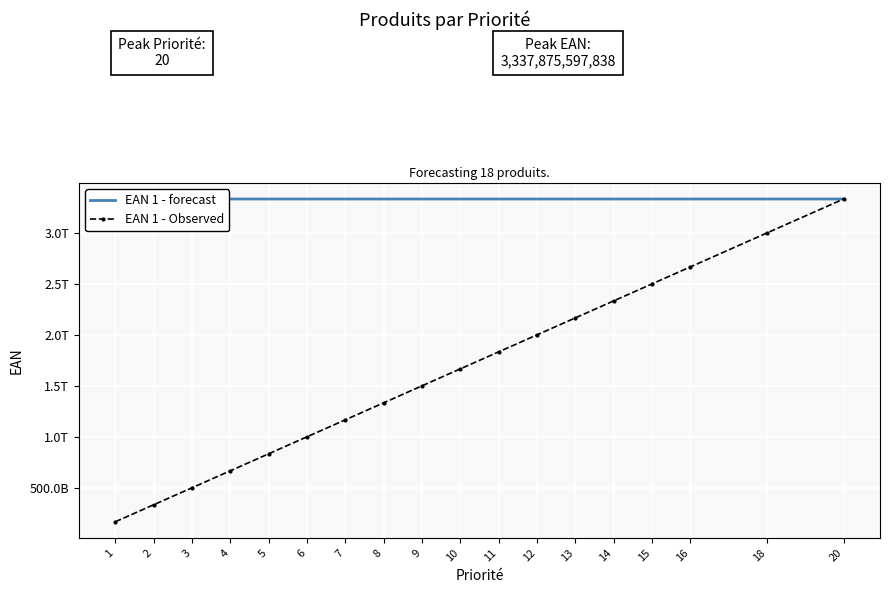

Reading right to left, what are all the values shown in this chart?

EAN 1 - forecast: 20=3337875597838.0	18=3337875489829.0	16=3337875594752.0	15=3337875398923.0	14=3337875486828.0	13=3337873401236.0	12=3337873401243.0	11=3337875524353.0	10=3337873401885.0	9=3337875542647.0	8=3337875542654.0	7=3337873400994.0	6=3337873401045.0	5=3337873401380.0	4=3337875594721.0	3=3337873401793.0	2=3337873401373.0	1=3337873401212.0
EAN 1 - Observed: 20=3337875597838.0	18=3004087940846.1	16=2670300475801.6	15=2503406549192.2	14=2336512840779.6	13=2169617710803.4	12=2002724040745.8	11=1835831538394.2	10=1668936700942.5	9=1502043994191.2	8=1335150217061.6	7=1168255690347.9	6=1001362020313.5	5=834468350345.0	4=667575118944.2	3=500681010268.9	2=333787340137.3	1=166893670060.6